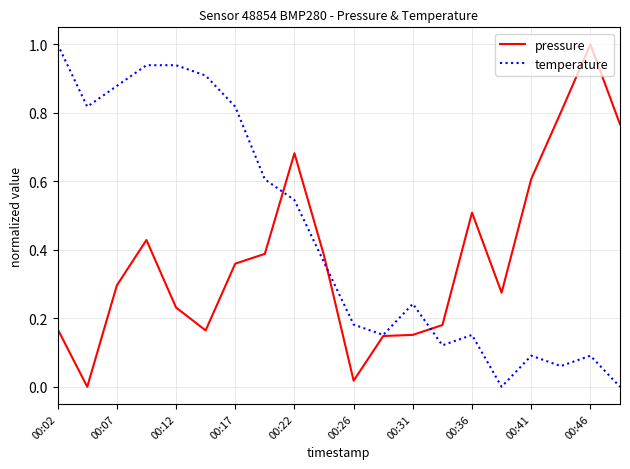

Which series has the largest total across all categories?

temperature